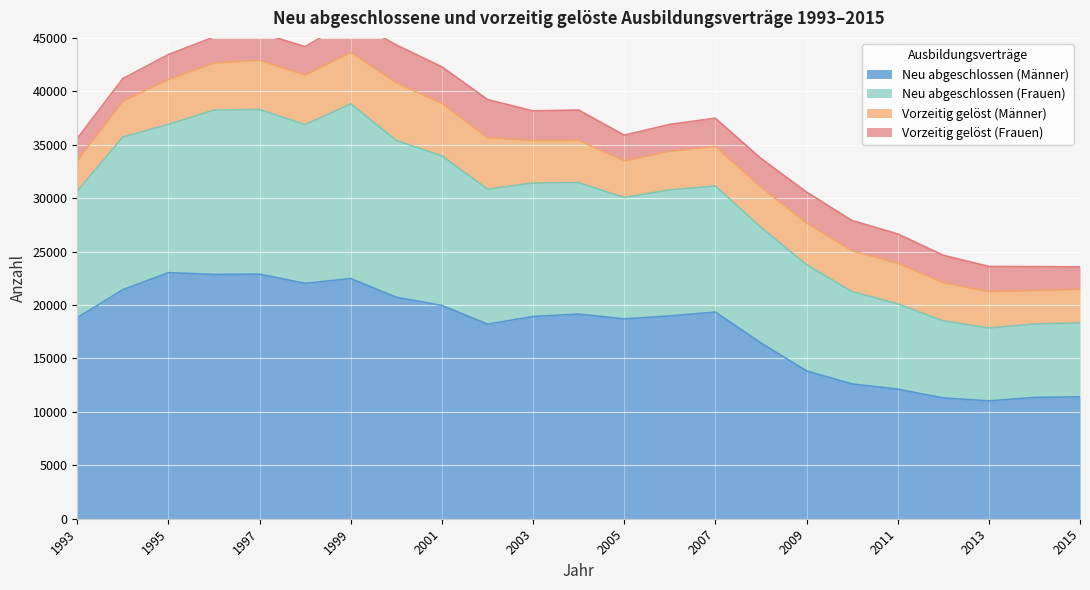

The Neu abgeschlossen (Männer) series shows 13839 at 2009. True or false?

True